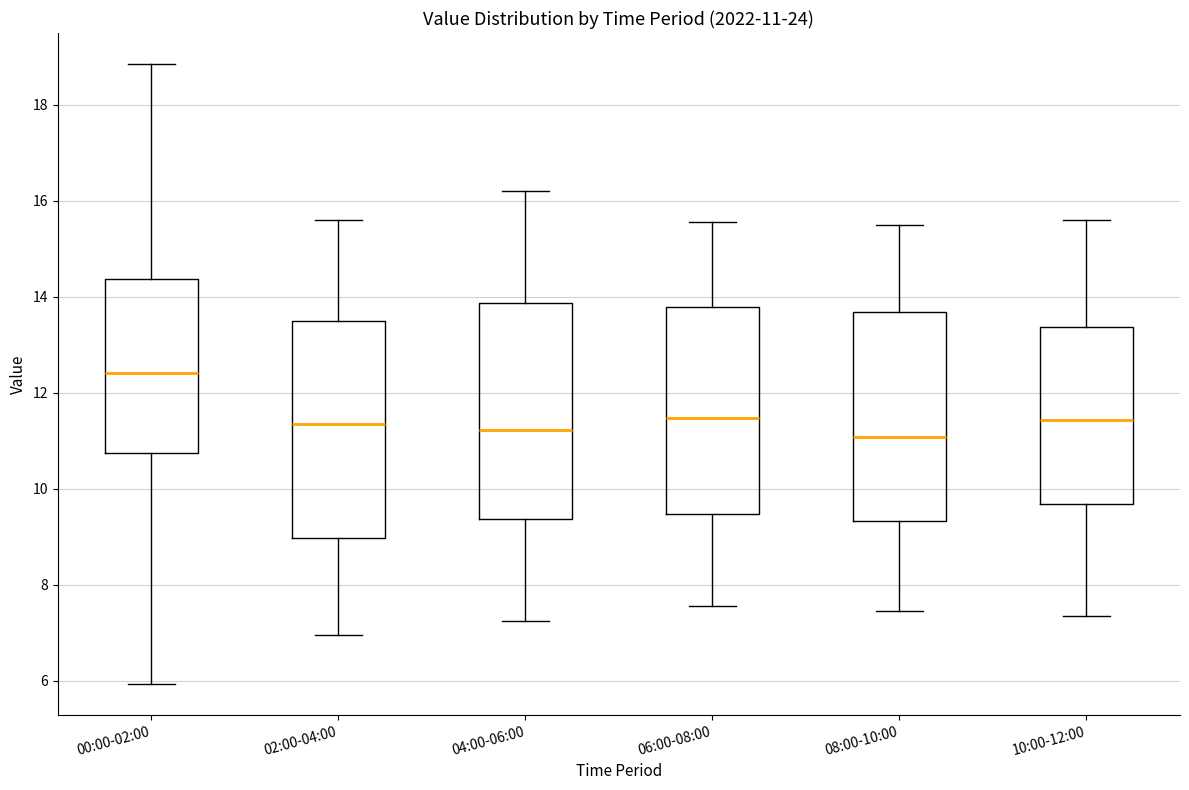

Which box has the highest median line?

00:00-02:00